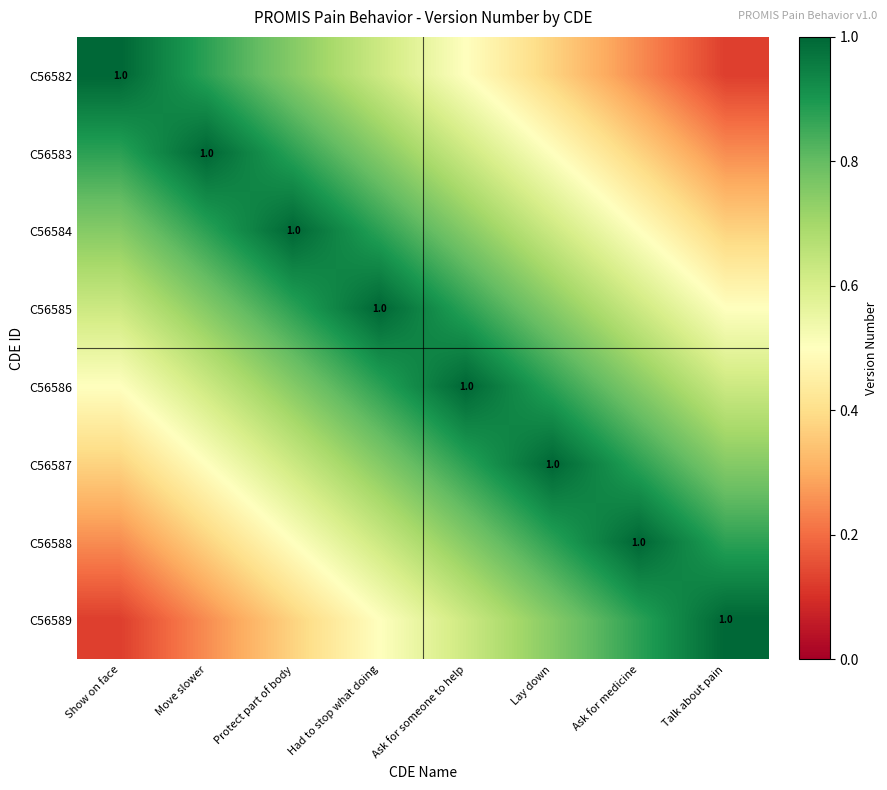

How many C56583 values are between 0 and 1?

8